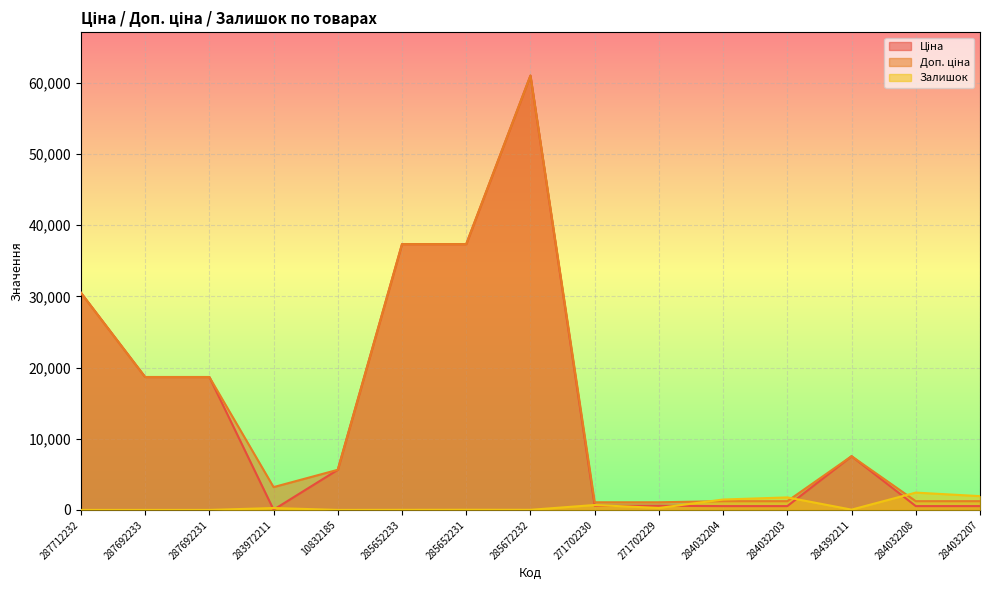

What is the difference between the Ціна values at 284032208 and 10832185?

5100.6